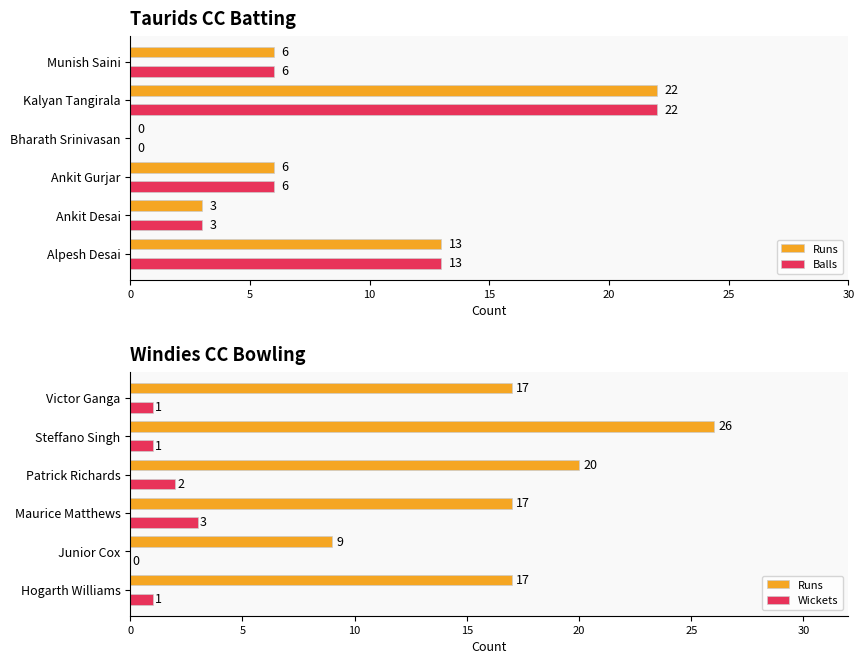

Count the number of categories in the chart.

6